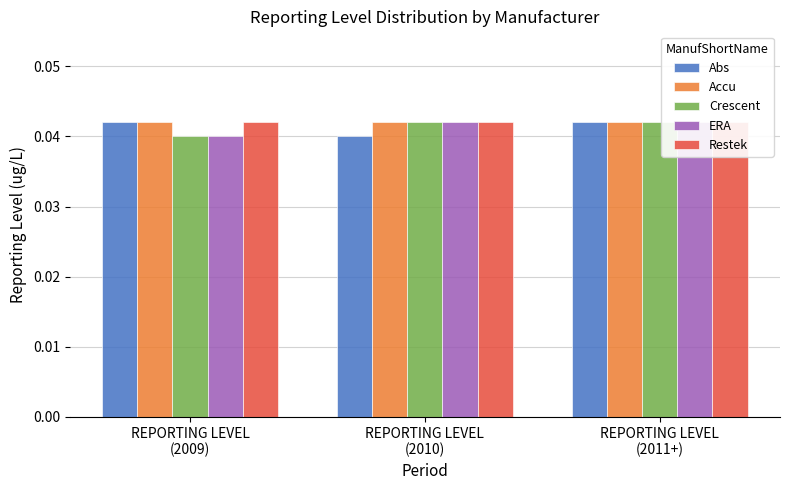

Reading right to left, what are all the values shown in this chart?

Abs: REPORTING LEVEL
(2011+)=0.0	REPORTING LEVEL
(2010)=0.0	REPORTING LEVEL
(2009)=0.0
Accu: REPORTING LEVEL
(2011+)=0.0	REPORTING LEVEL
(2010)=0.0	REPORTING LEVEL
(2009)=0.0
Crescent: REPORTING LEVEL
(2011+)=0.0	REPORTING LEVEL
(2010)=0.0	REPORTING LEVEL
(2009)=0.0
ERA: REPORTING LEVEL
(2011+)=0.0	REPORTING LEVEL
(2010)=0.0	REPORTING LEVEL
(2009)=0.0
Restek: REPORTING LEVEL
(2011+)=0.0	REPORTING LEVEL
(2010)=0.0	REPORTING LEVEL
(2009)=0.0